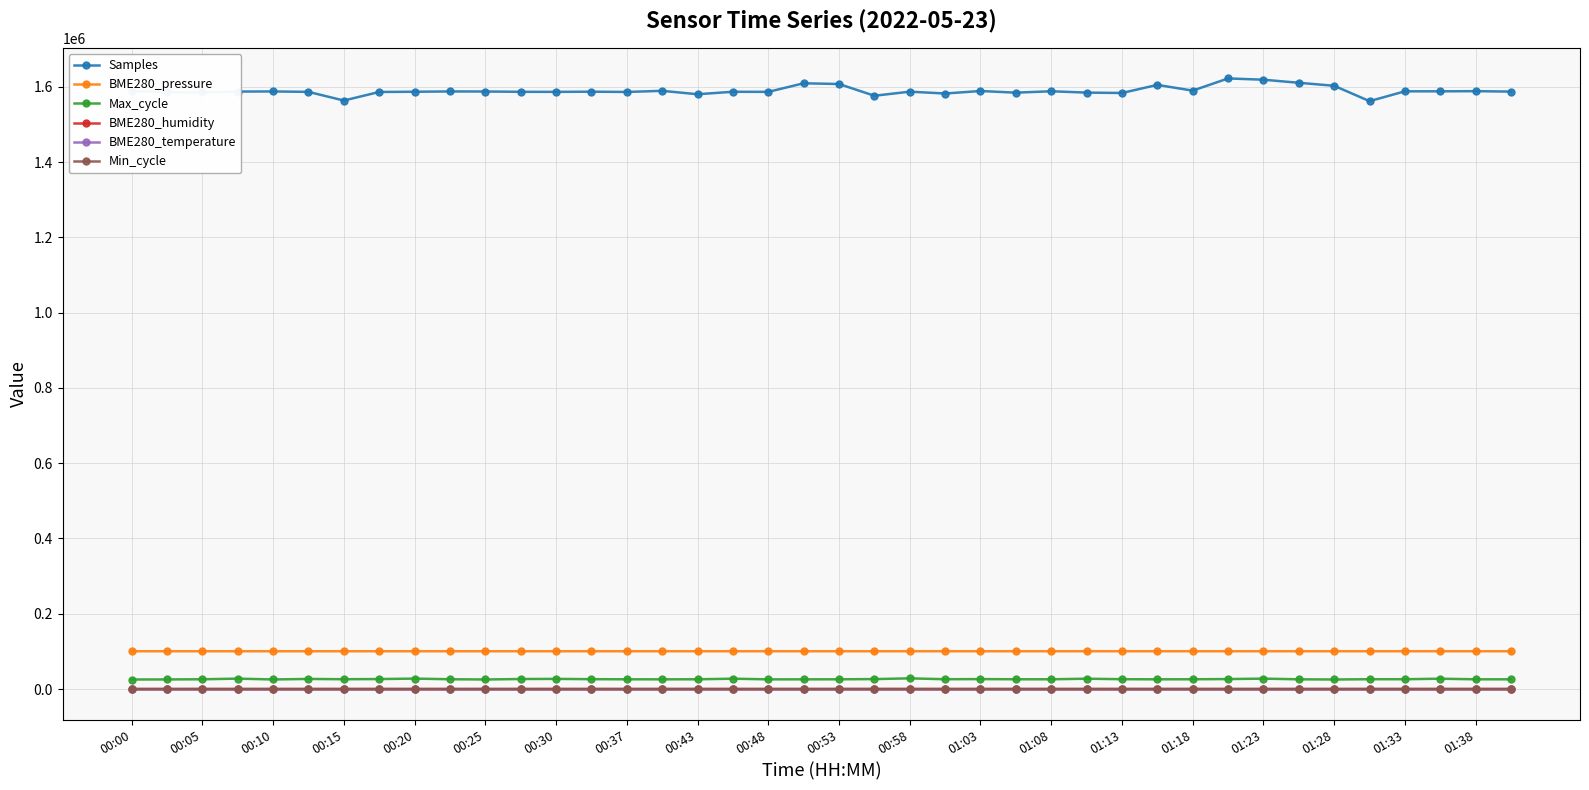

True or false: Samples and BME280_humidity intersect in this chart.

False